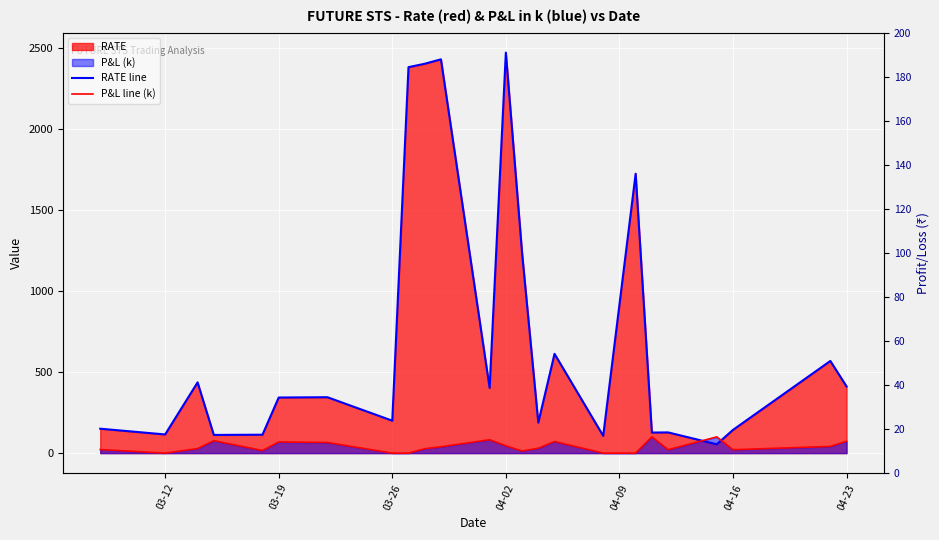

What is the sum of all RATE line values?

17192.2